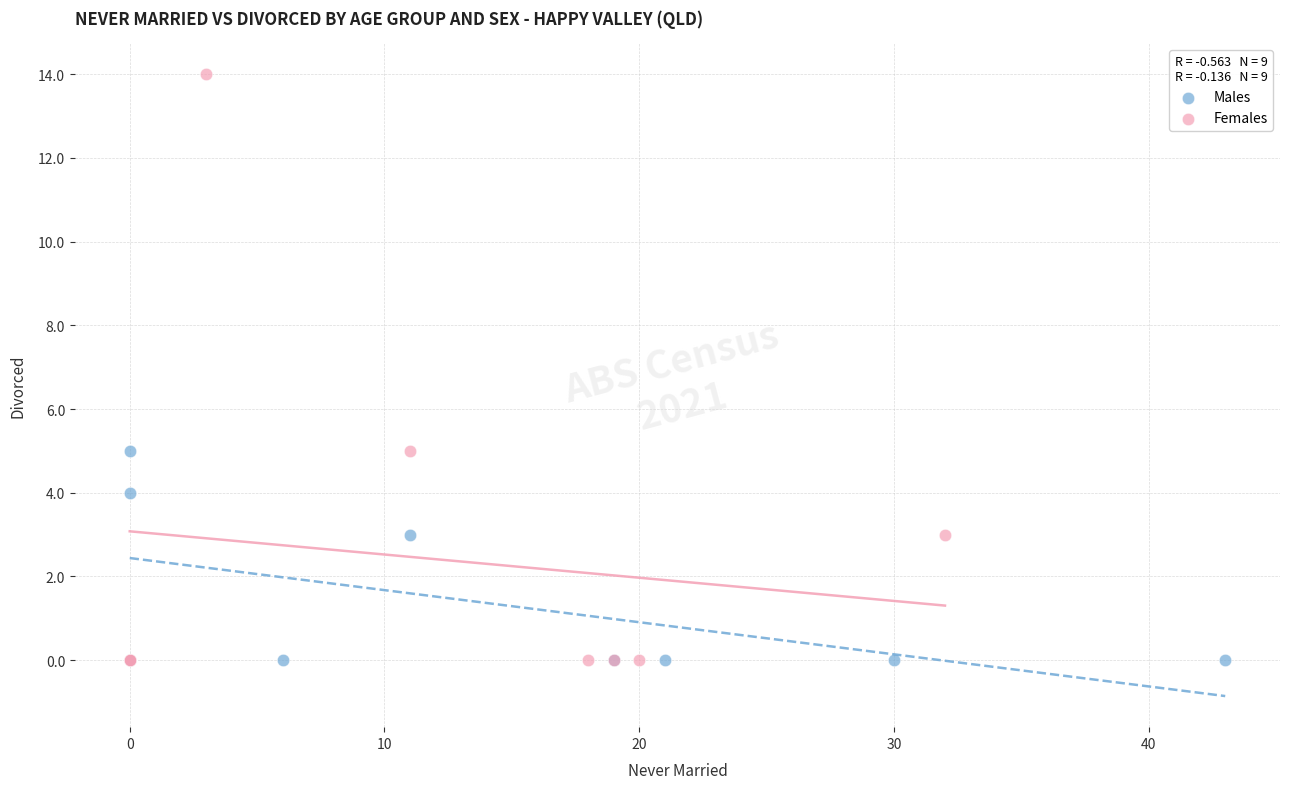

Which series has the widest spread of Y values?

Females